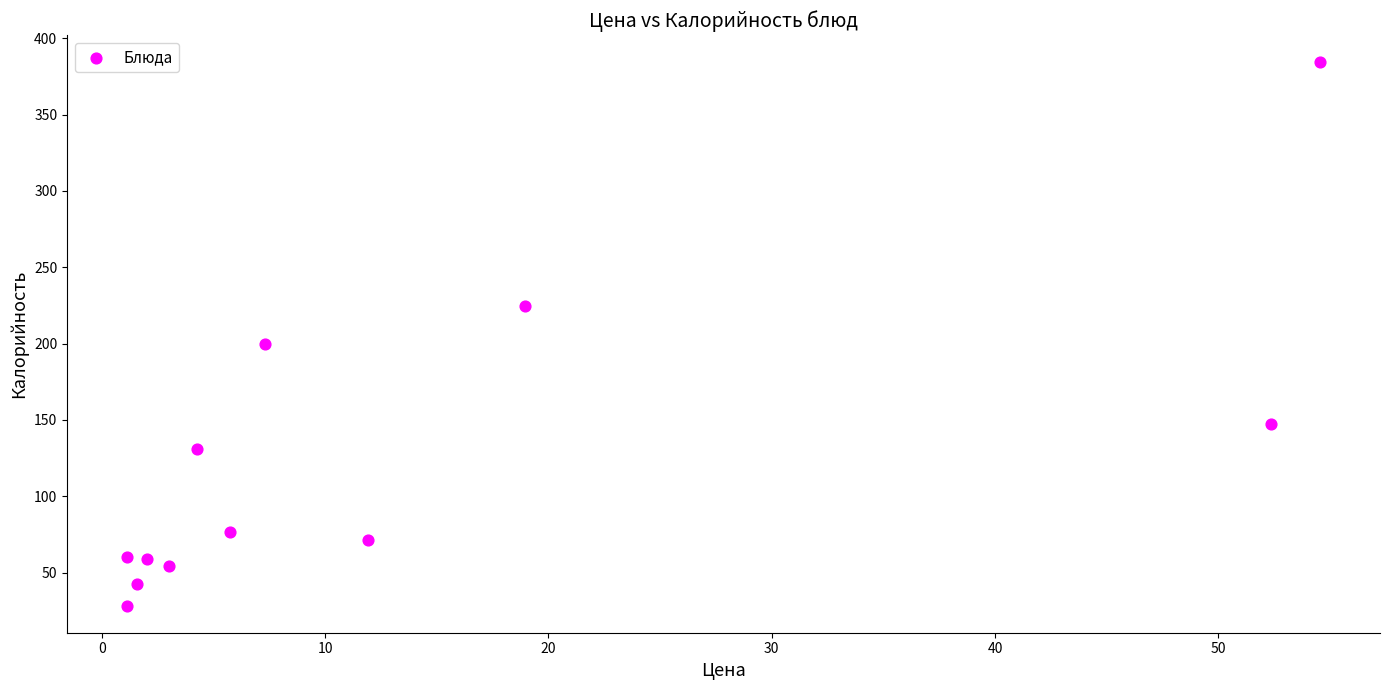

What is the average X value?

13.7